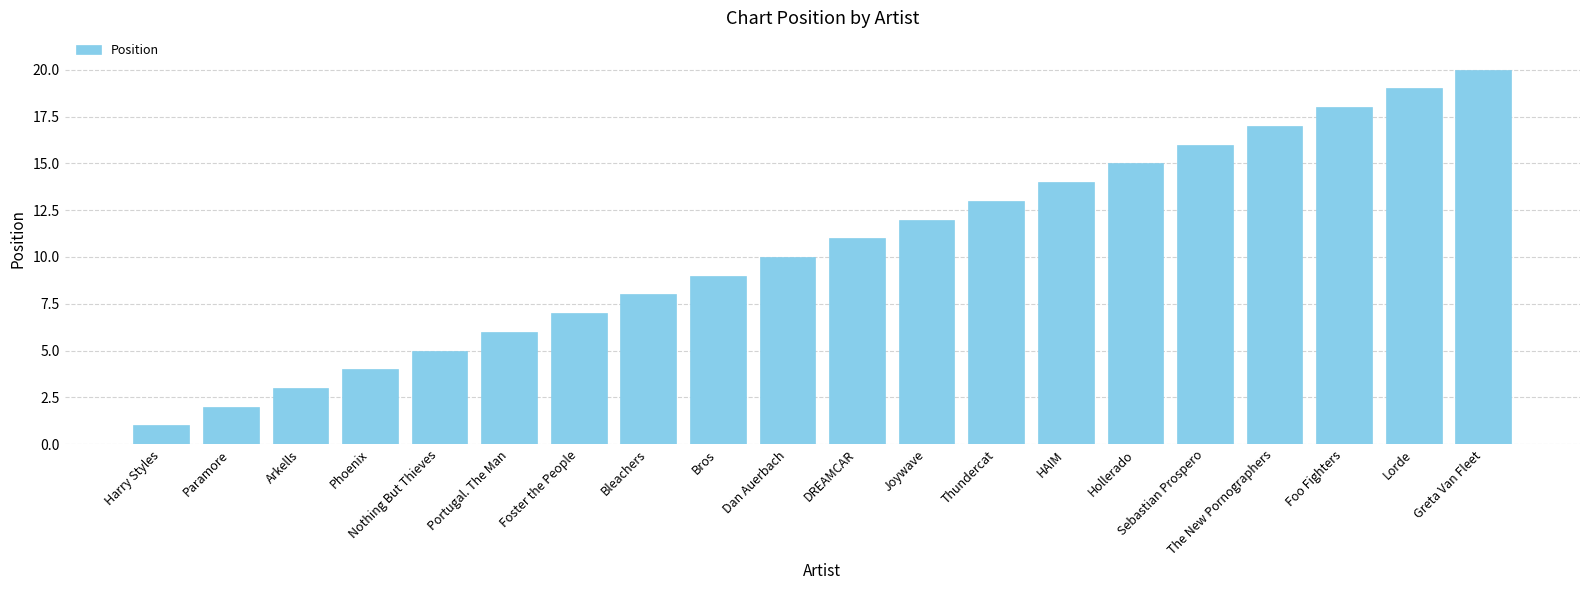

What is the difference between the maximum and second lowest values?

18